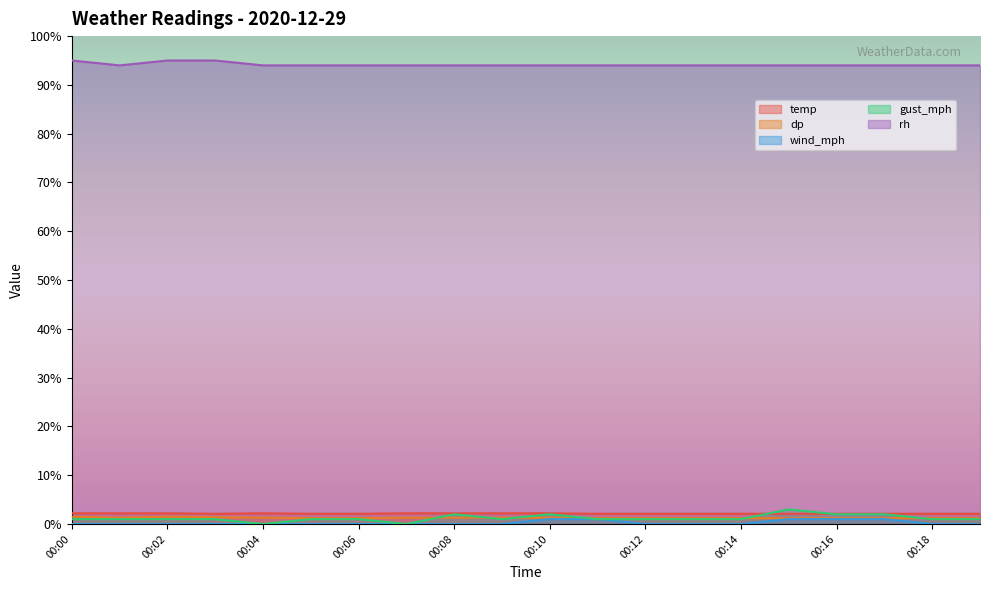

What is the difference between the maximum and minimum values in the gust_mph series?

3.0